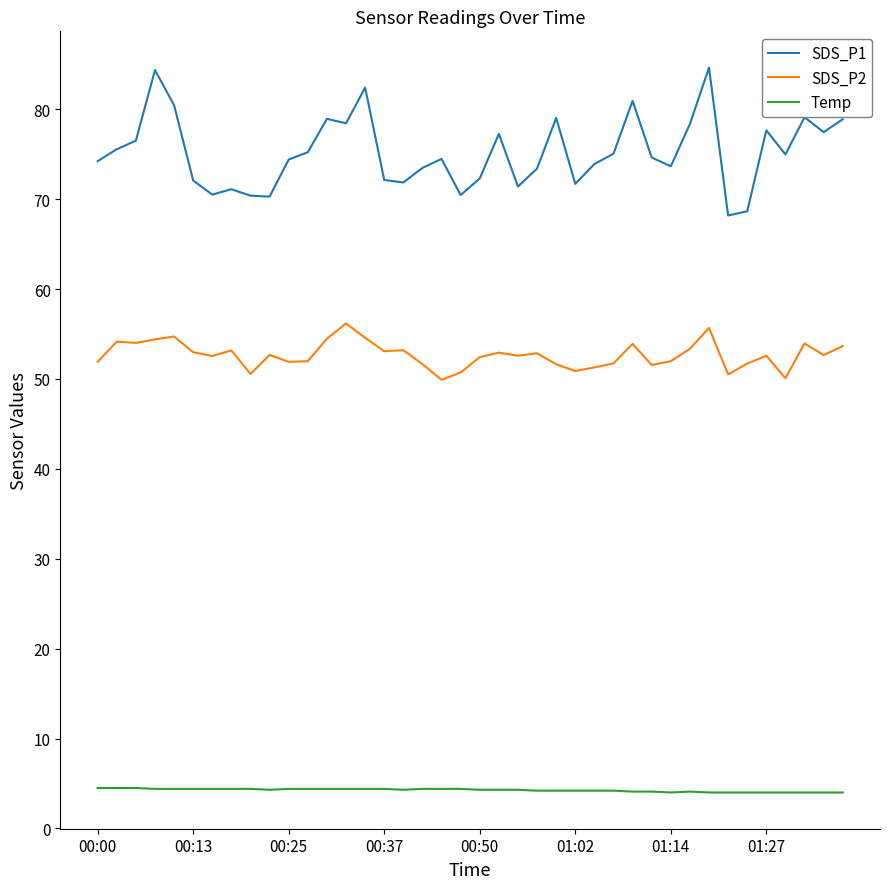

True or false: SDS_P2 and Temp intersect in this chart.

False